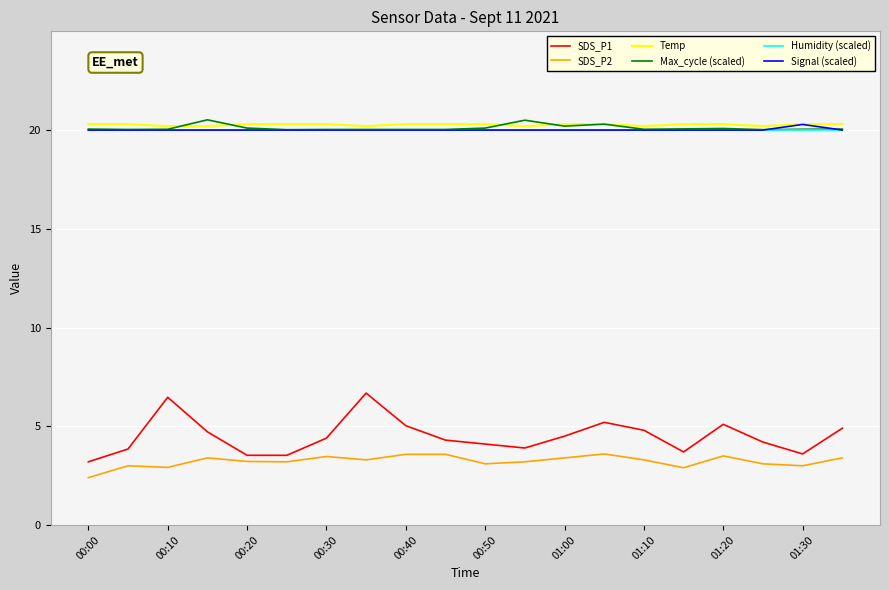

True or false: SDS_P1 and Signal (scaled) intersect in this chart.

False